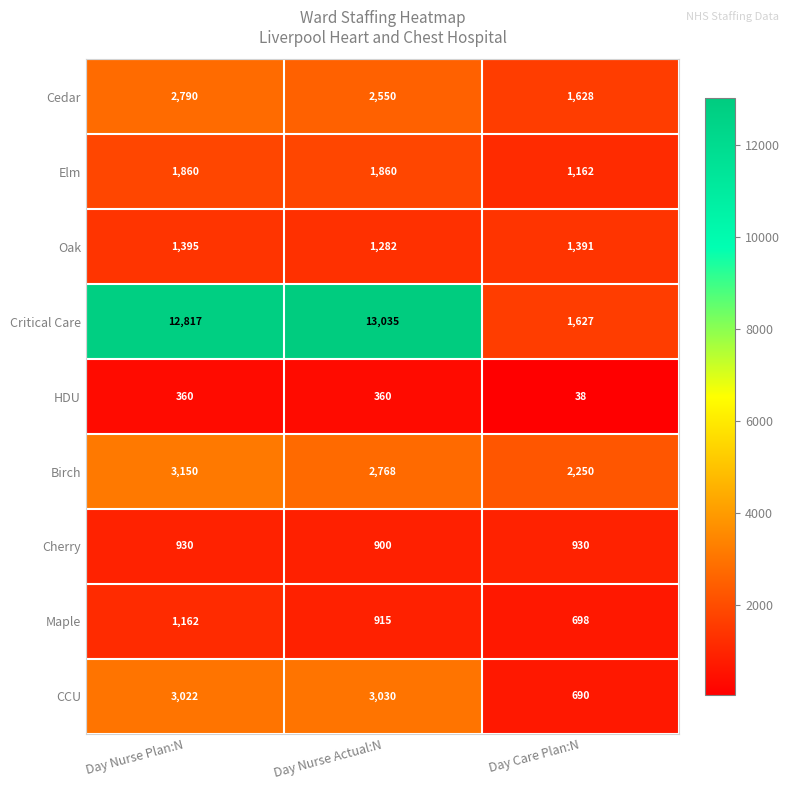

At which category is the sum across all series the highest?

Day Nurse Plan:N